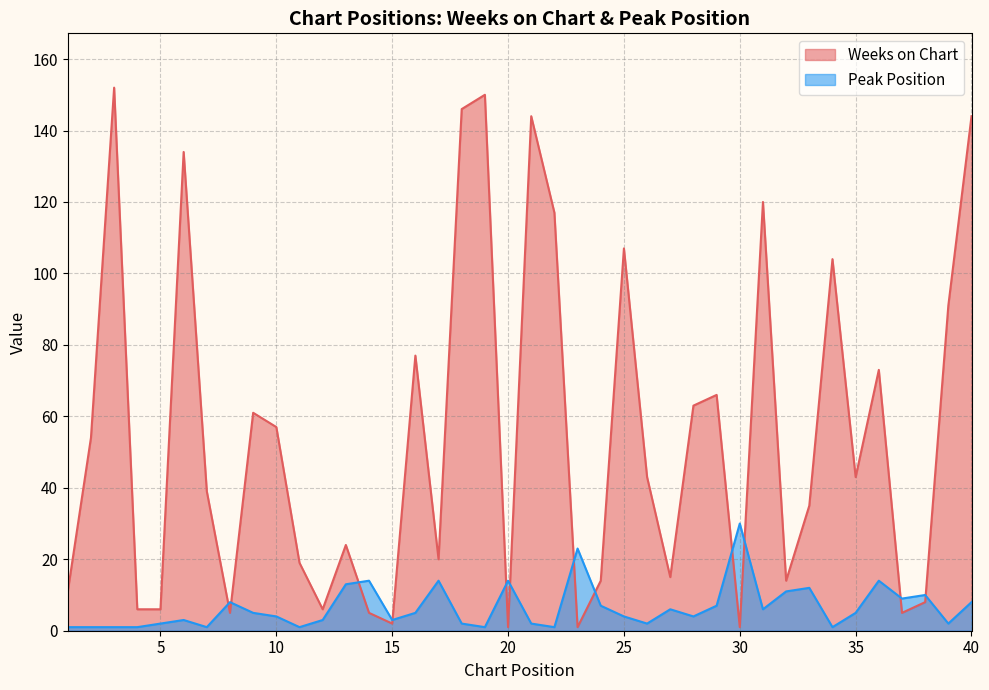

What is the difference between the maximum and second lowest values in the Weeks on Chart series?

151